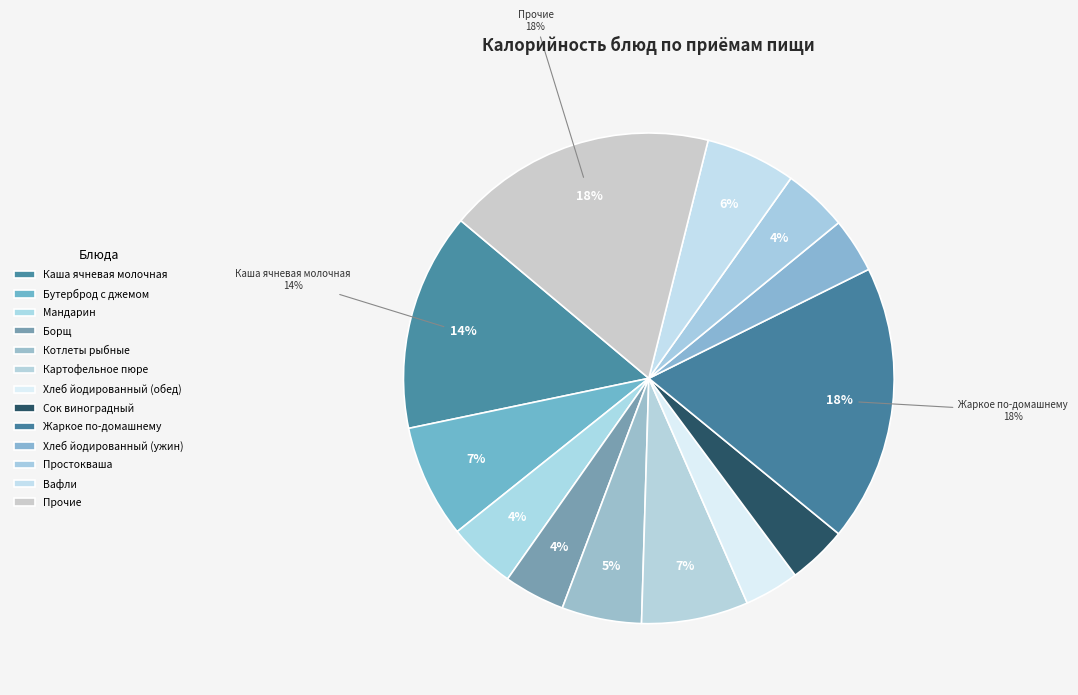

How many segments does this pie chart have?

13